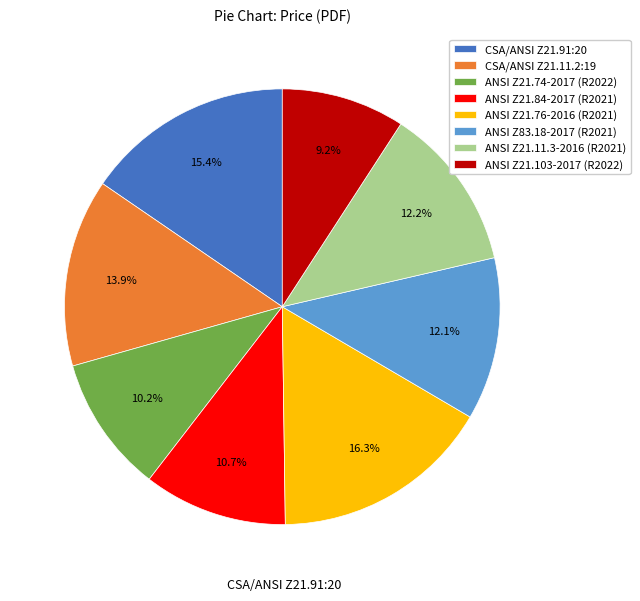

To the nearest percent, what portion does ANSI Z21.11.3-2016 (R2021) represent?

12%